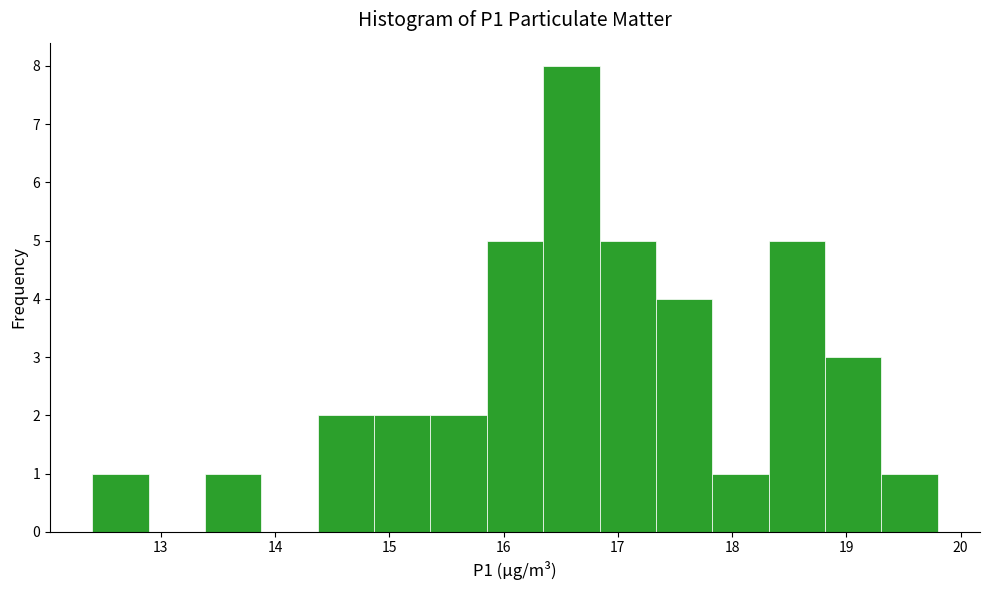

Over which range of the x-axis is the bar tallest?

16.3 to 16.8